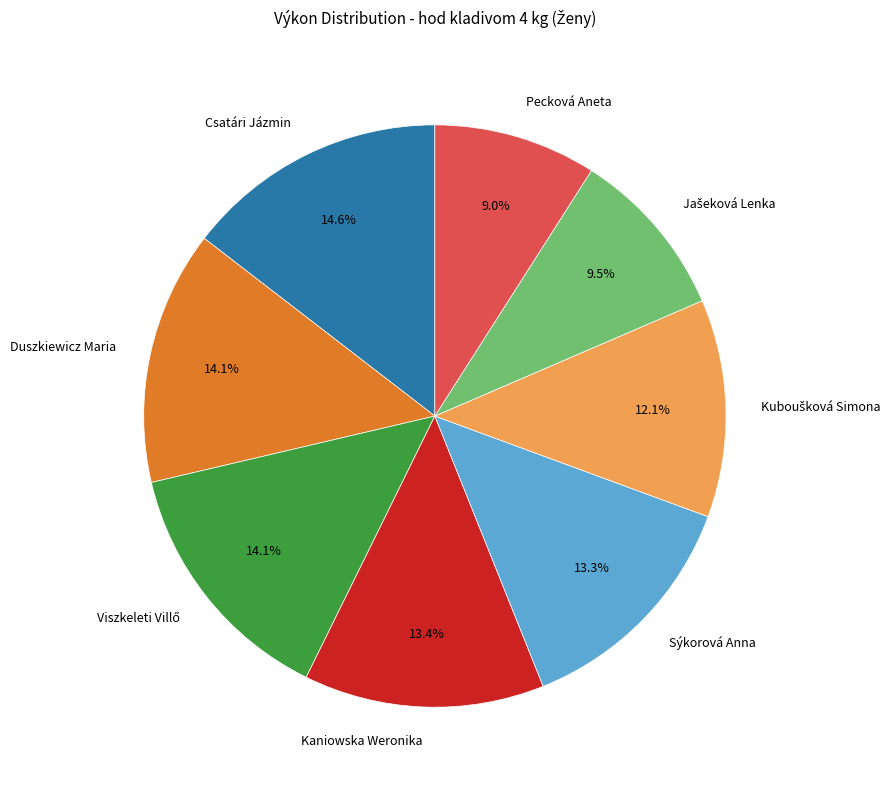

To the nearest percent, what portion does Kaniowska Weronika represent?

13%